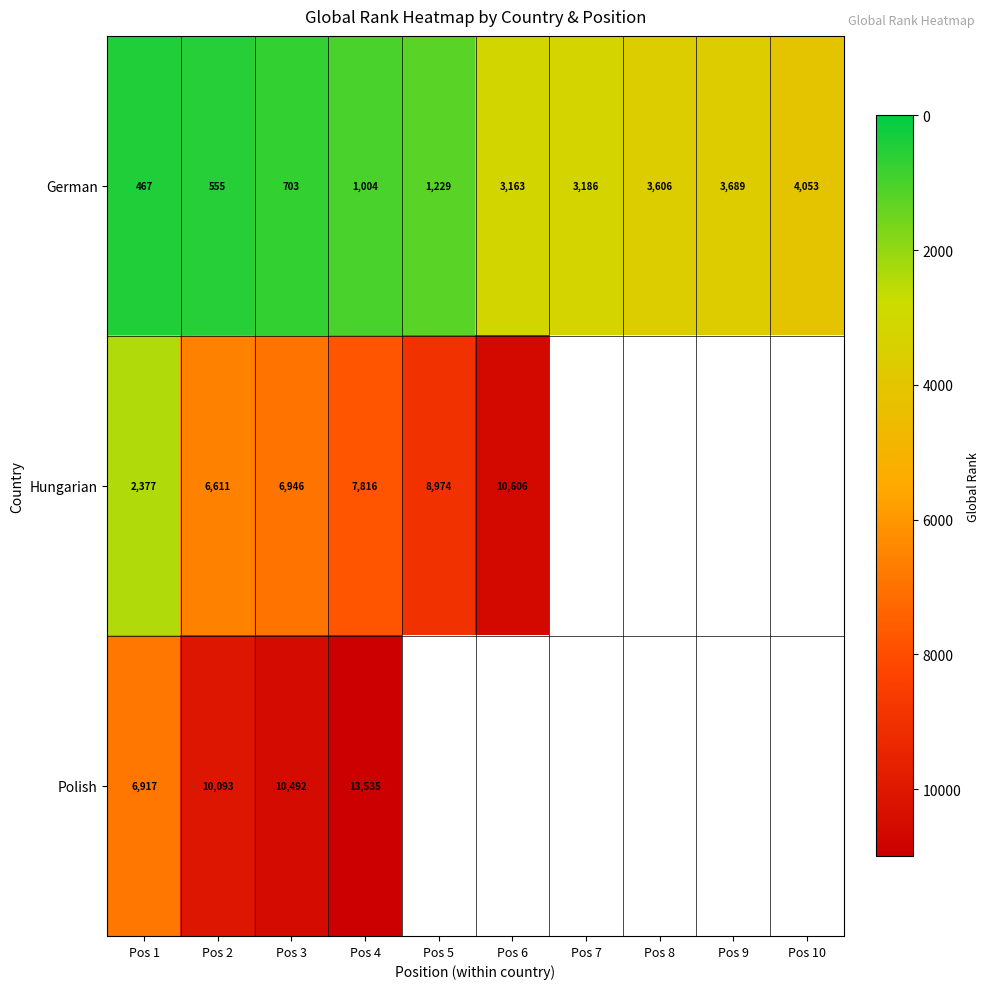

What is the difference between the maximum and minimum values in the German series?

3586